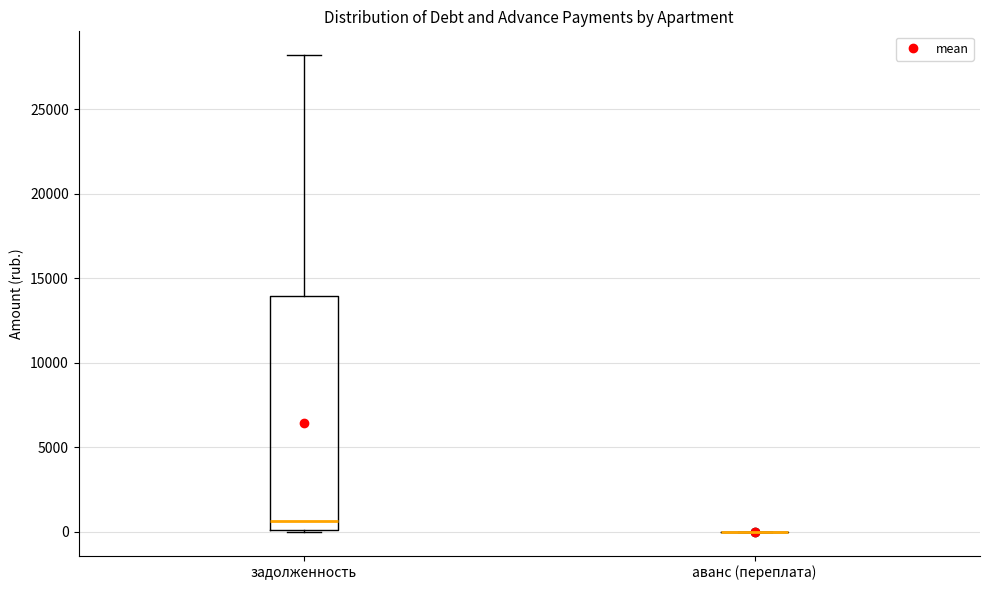

Reading left to right, transcribe this box plot: for each box, give where its median line is, the range the box spans, and where its two whiskers end, as read against the y-axis. The values are not printed on the chart, so give them approximately, as read against the axis.

задолженность: median 500, box 0 to 14000, whiskers 0 to 28000
аванс (переплата): box collapsed to a line at 0, whiskers 0 to 0